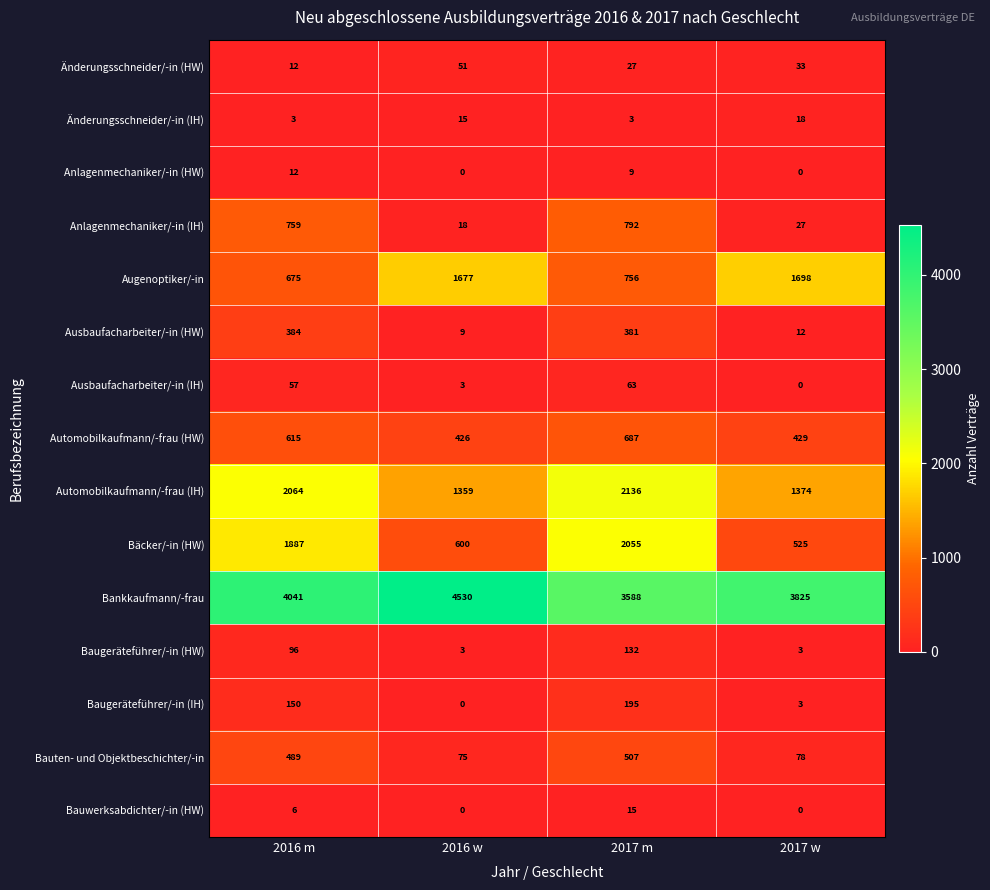

What is the difference between the second highest and second lowest values in the Änderungsschneider/-in (HW) series?

6